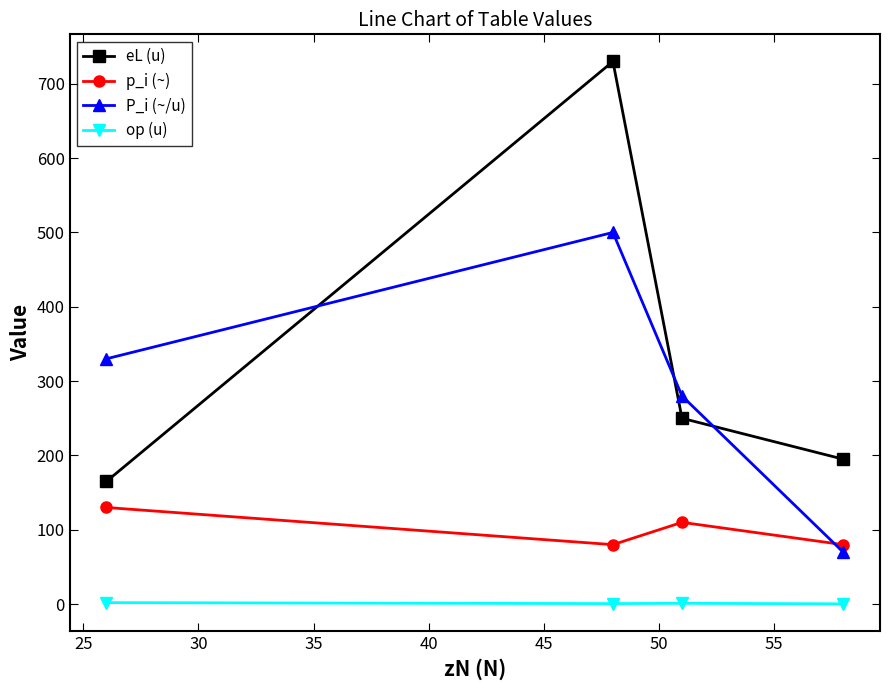

Which series has the largest total across all categories?

eL (u)